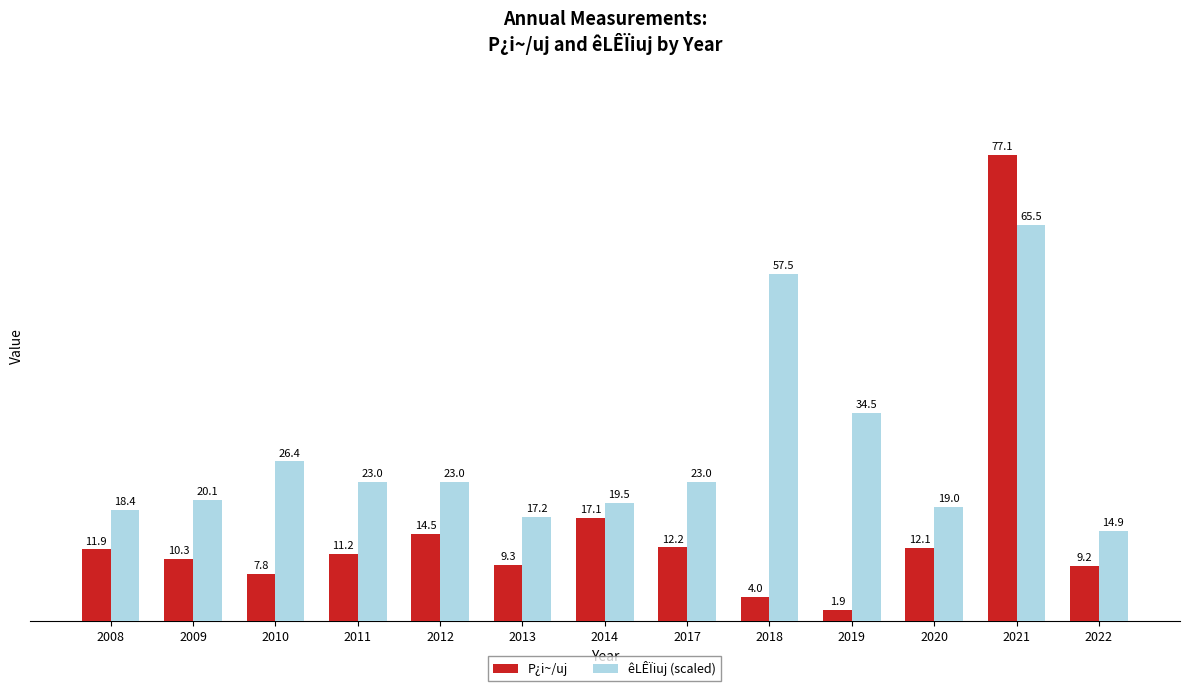

What is the difference between the highest and lowest values at 2009?

9.8